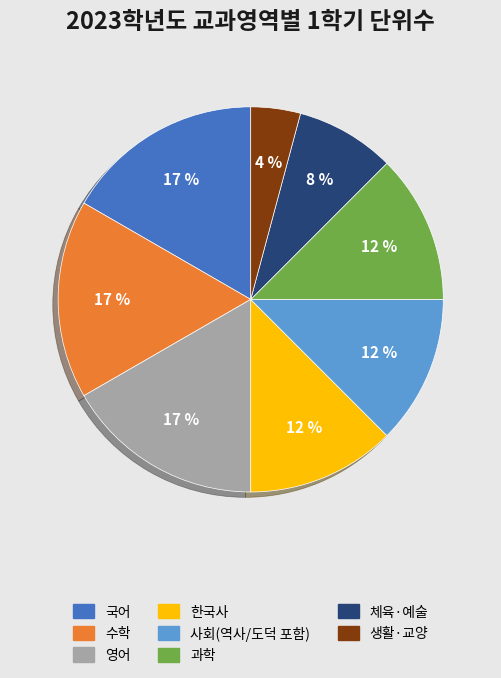

How many slices are in this pie chart?

8